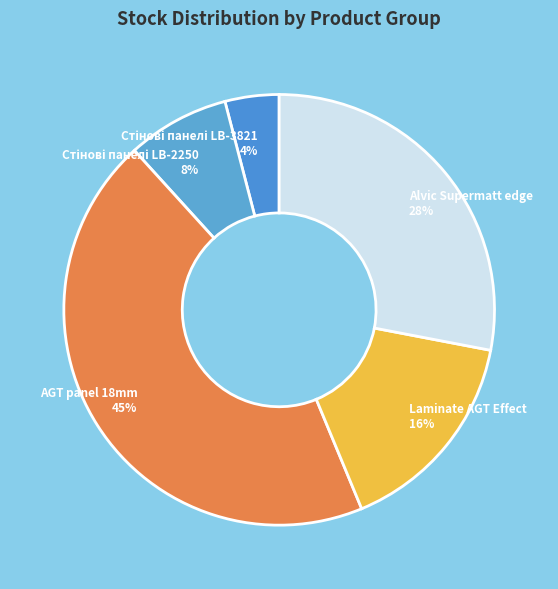

To the nearest percent, what is the difference between the Alvic Supermatt edge 28% and AGT panel 18mm 45% slice percentages?

17%